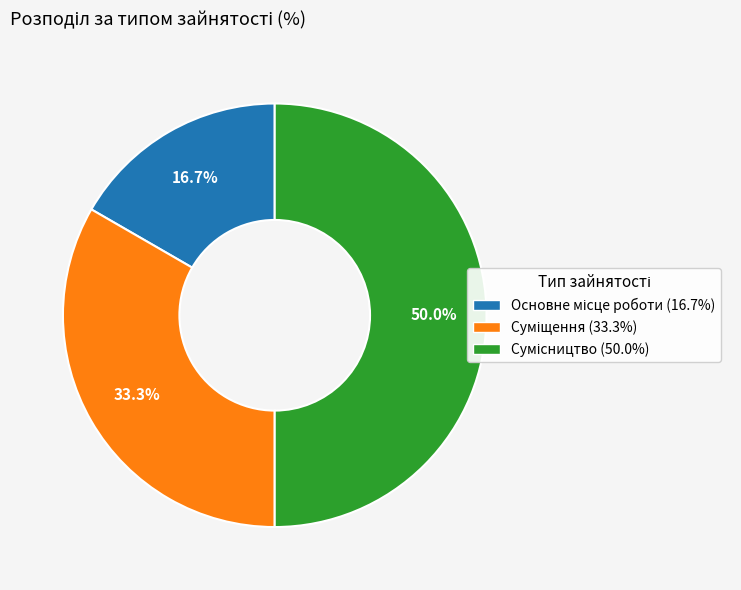

To the nearest percent, what is the difference between the largest and smallest slice percentages?

33%